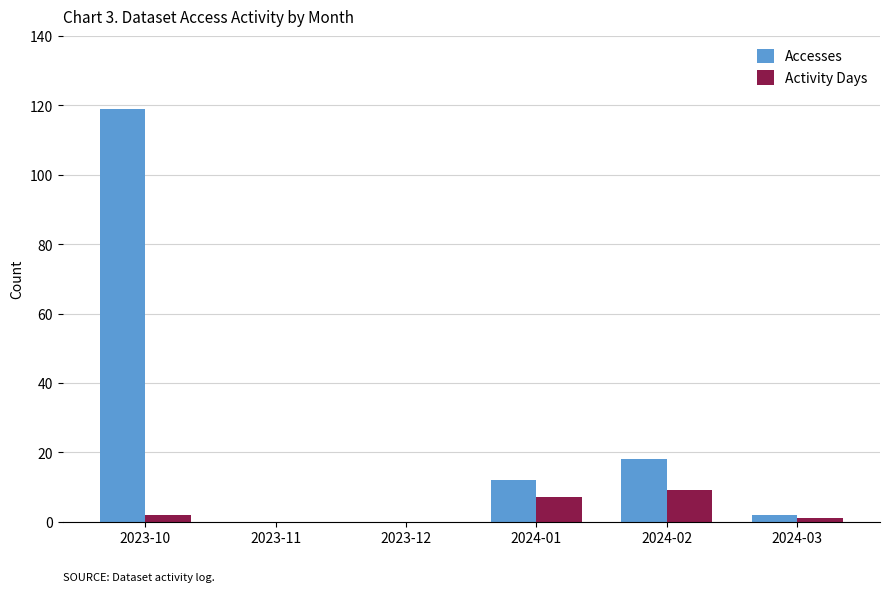

Reading left to right, what are all the values shown in this chart?

Accesses: 119	0	0	12	18	2
Activity Days: 2	0	0	7	9	1